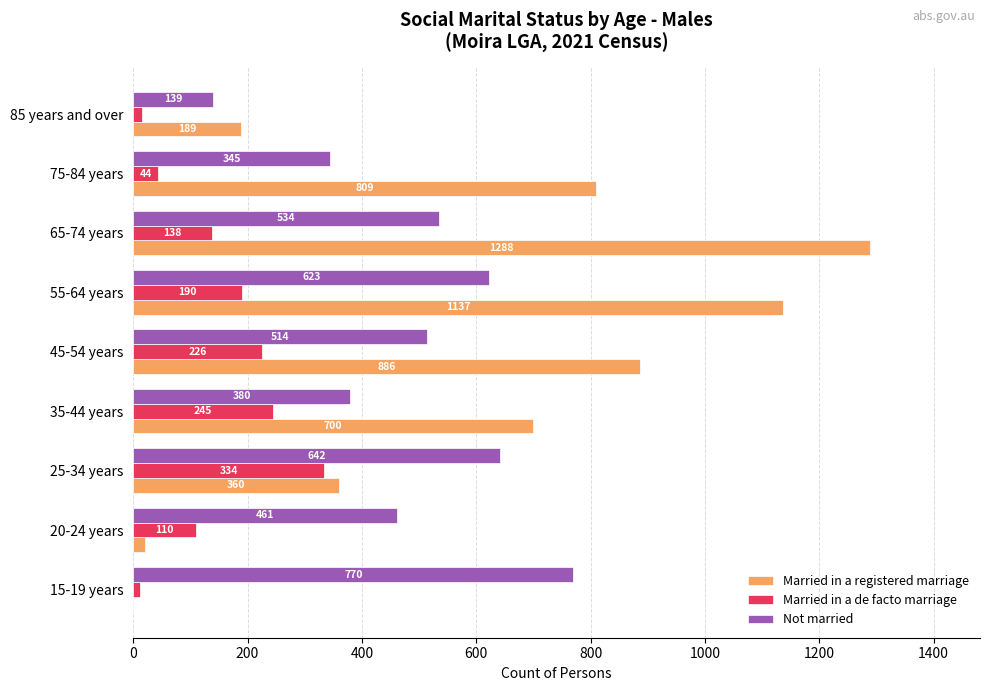

Which series changed the most between 20-24 years and 75-84 years?

Married in a registered marriage